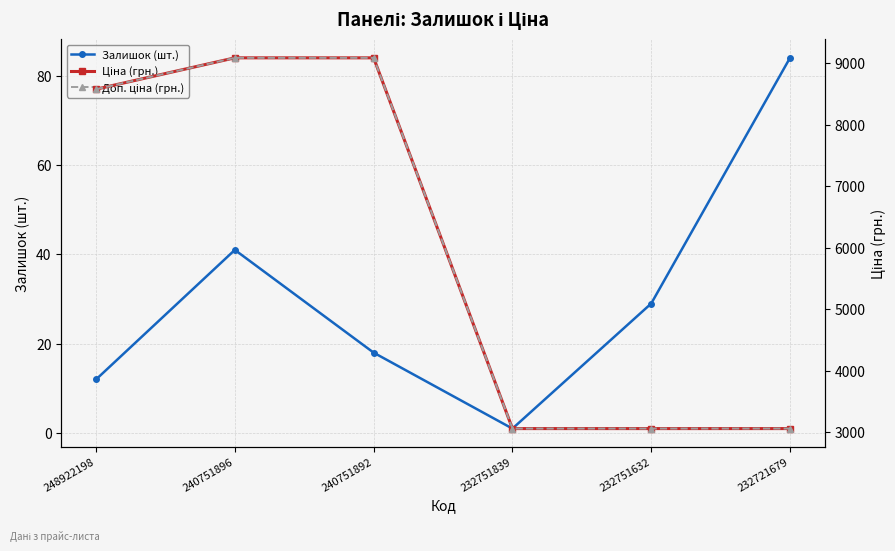

Which label corresponds to the smallest value in the chart?

232751839